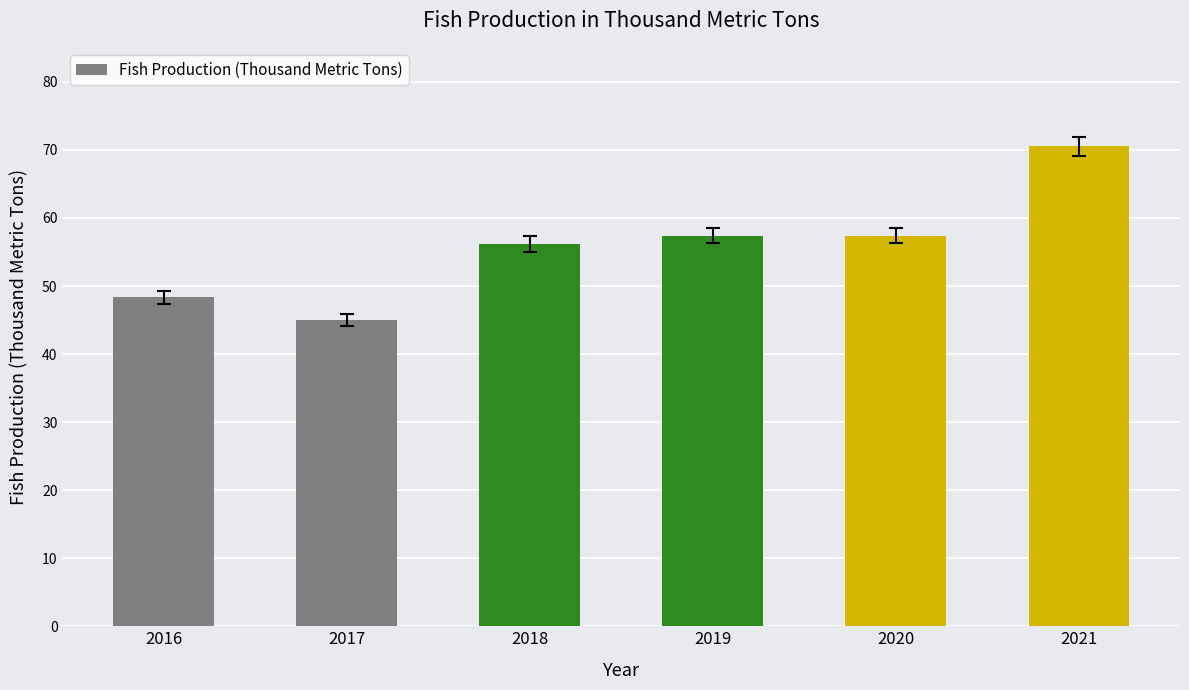

Reading right to left, what are all the values shown in this chart?

2021=70.5	2020=57.4	2019=57.4	2018=56.2	2017=45.0	2016=48.4